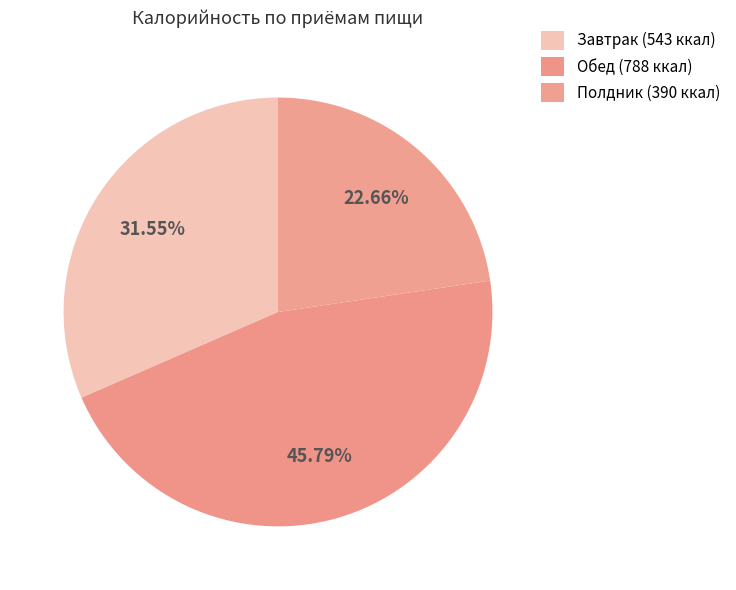

How many slices are in this pie chart?

3